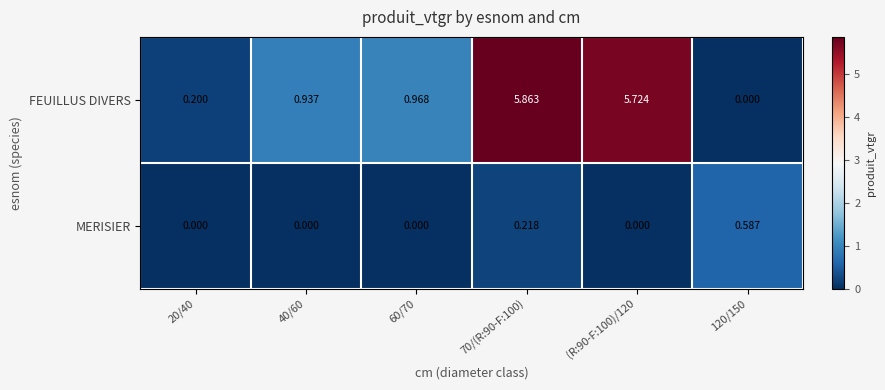

Between 20/40 and 40/60, which series saw the biggest shift?

FEUILLUS DIVERS